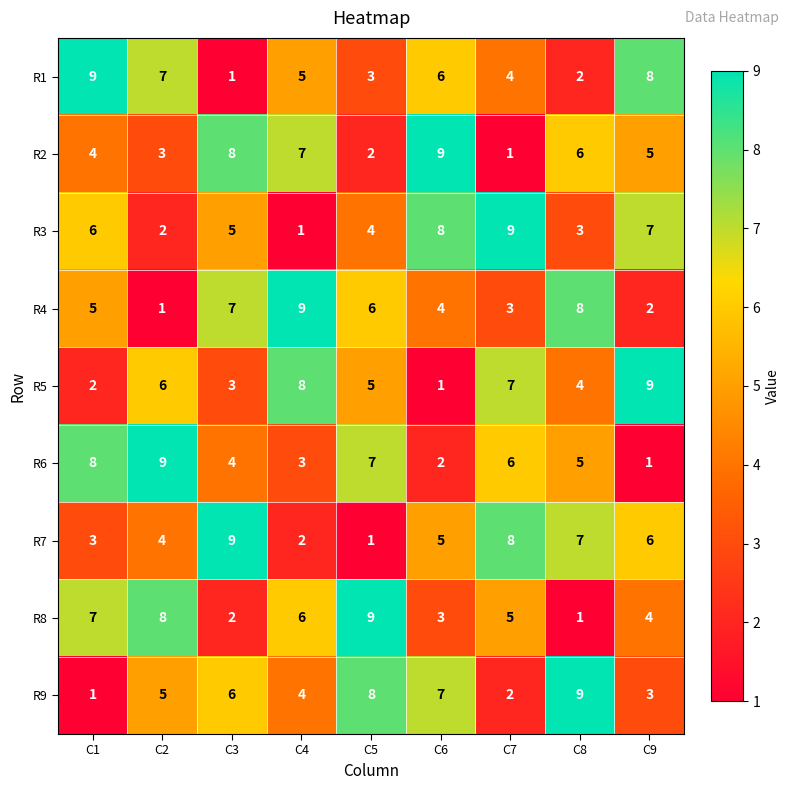

What is the spread (max minus min) of values at C3?

8